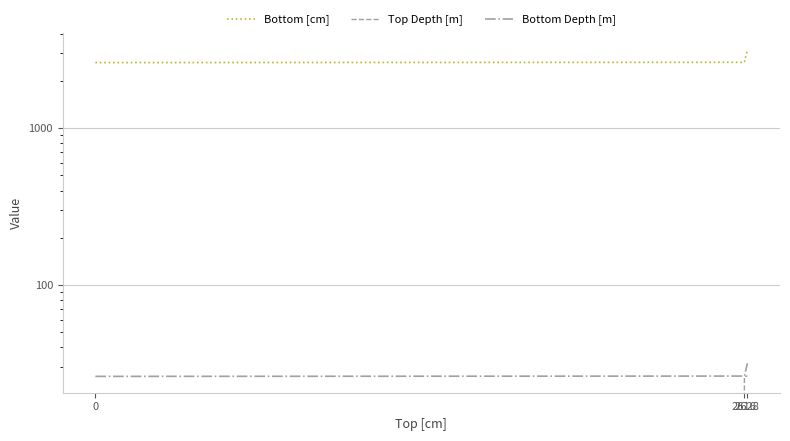

What value does the Top Depth [m] series have at 2628?

26.3